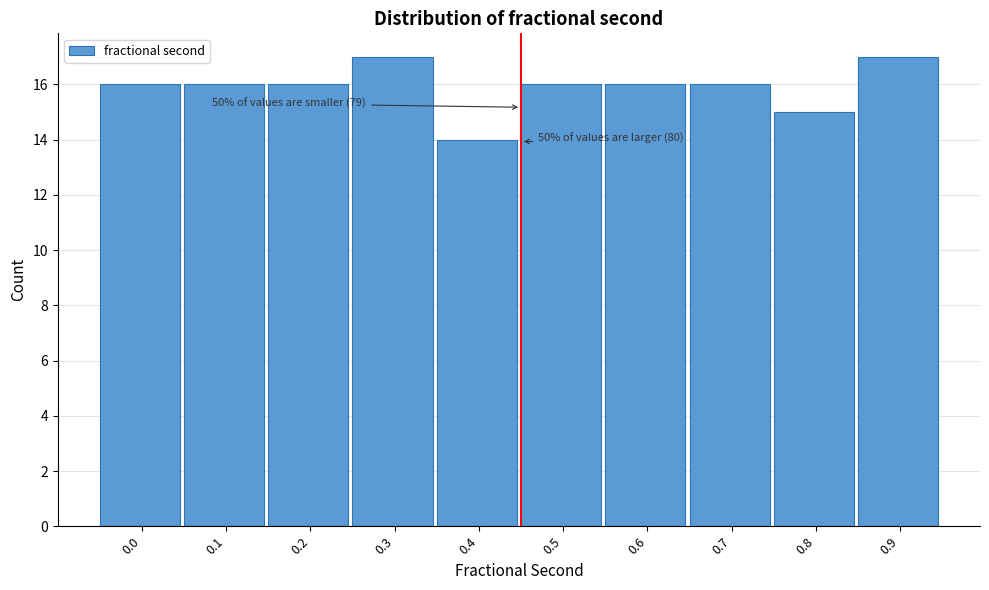

Reading left to right, what are all the values shown in this chart?

0.0=16	0.1=16	0.2=16	0.3=17	0.4=14	0.5=16	0.6=16	0.7=16	0.8=15	0.9=17